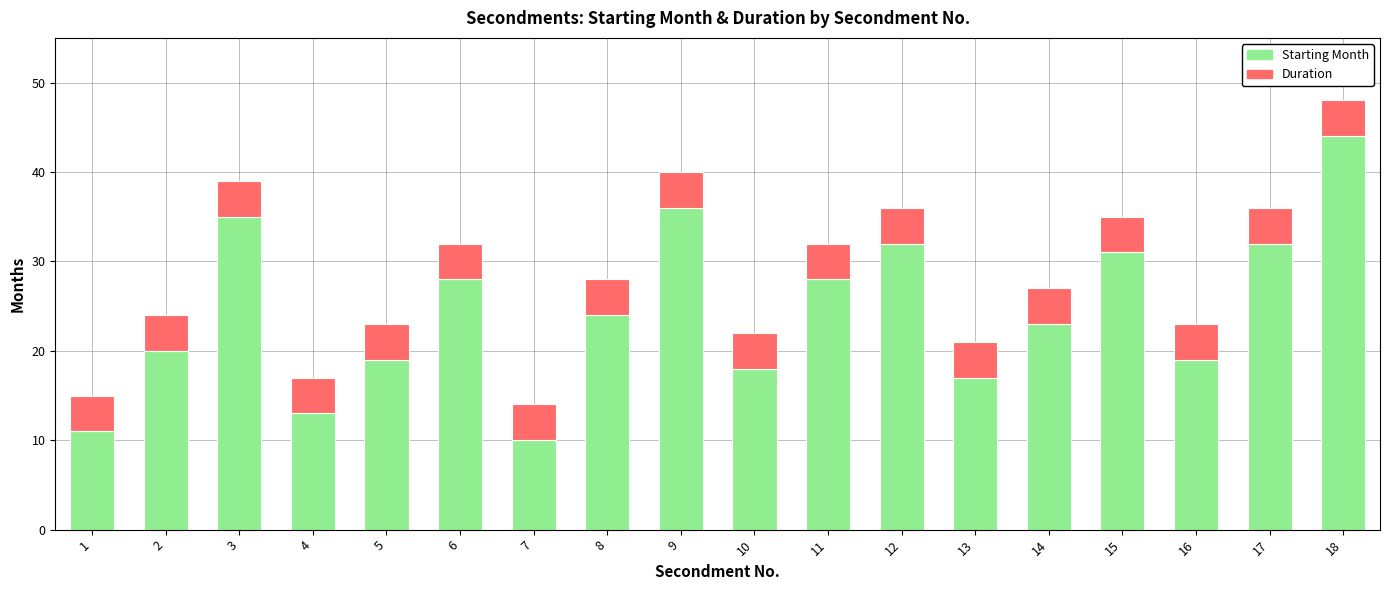

At which category is the sum across all series the highest?

18